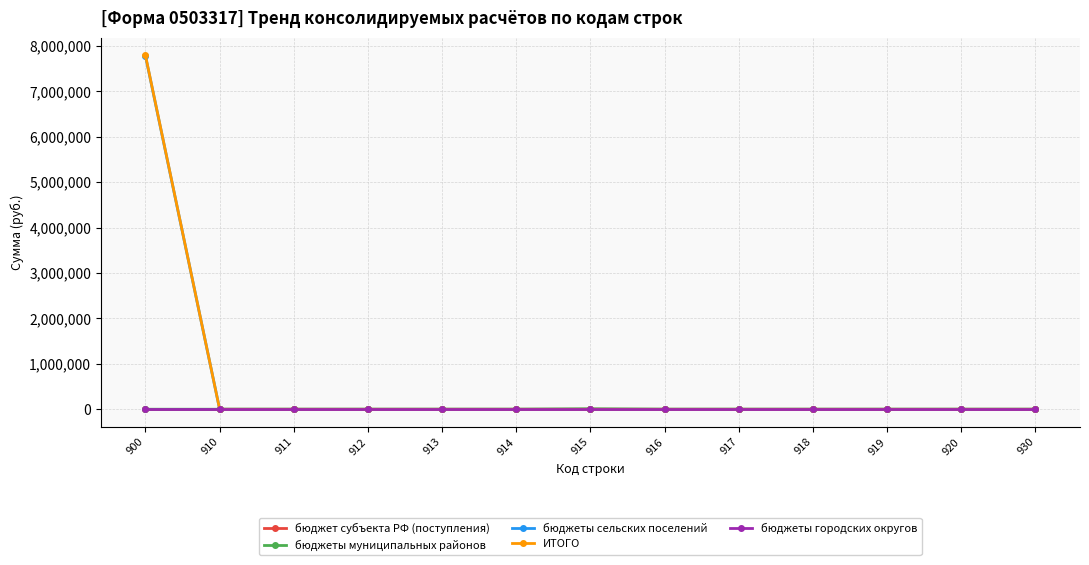

Is the value of бюджеты городских округов at 919 greater than the value of ИТОГО at 914?

No